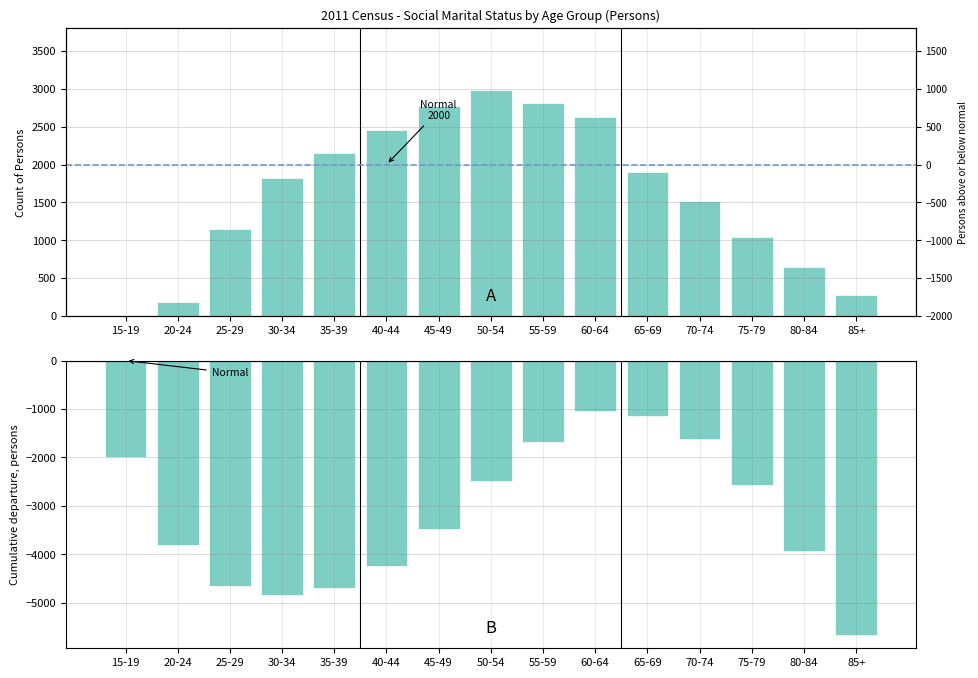

What is the total value across all series at 70-74?

-99